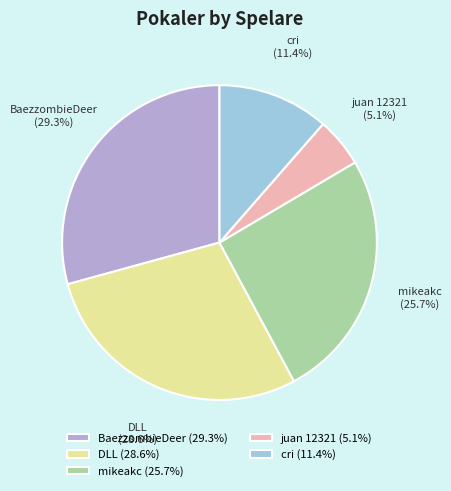

True or false: BaezzombieDeer accounts for 29% of the total.

True